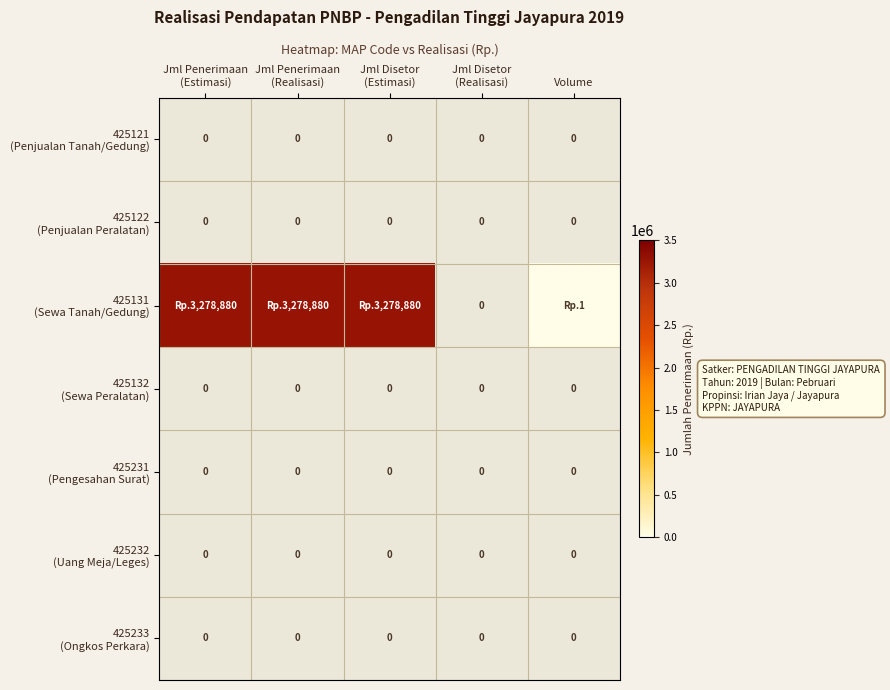

How many series are shown in this chart?

7